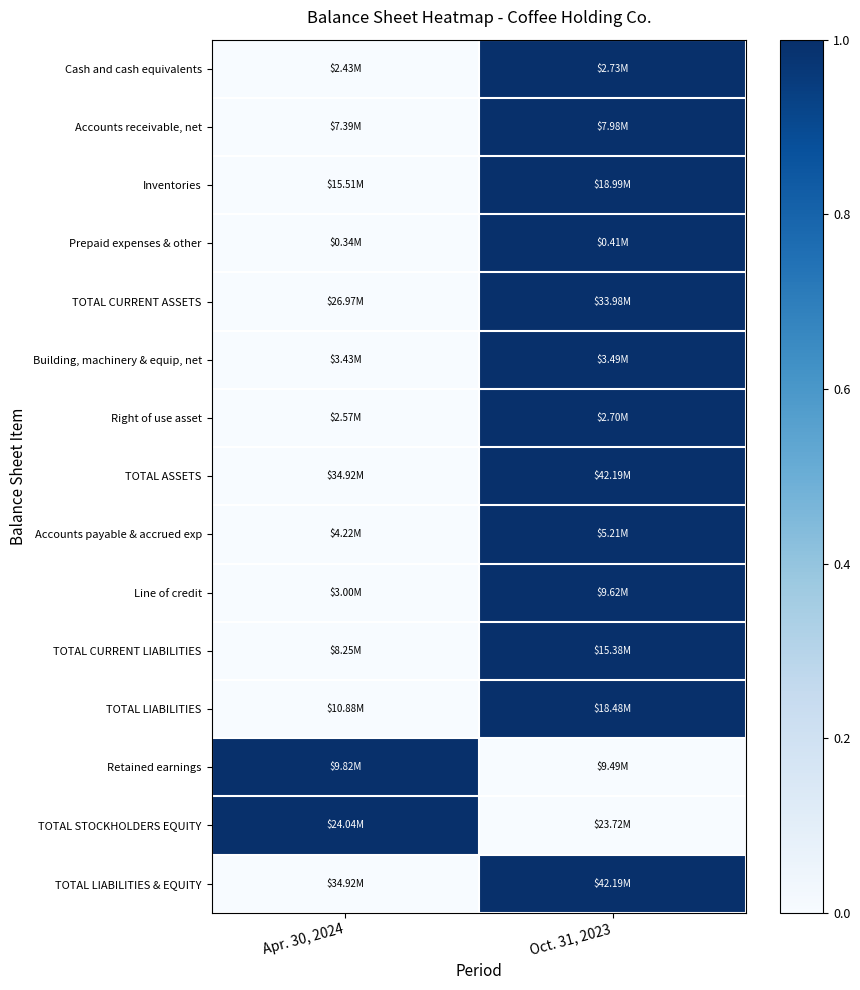

At how many categories does at least one series exceed 0?

2